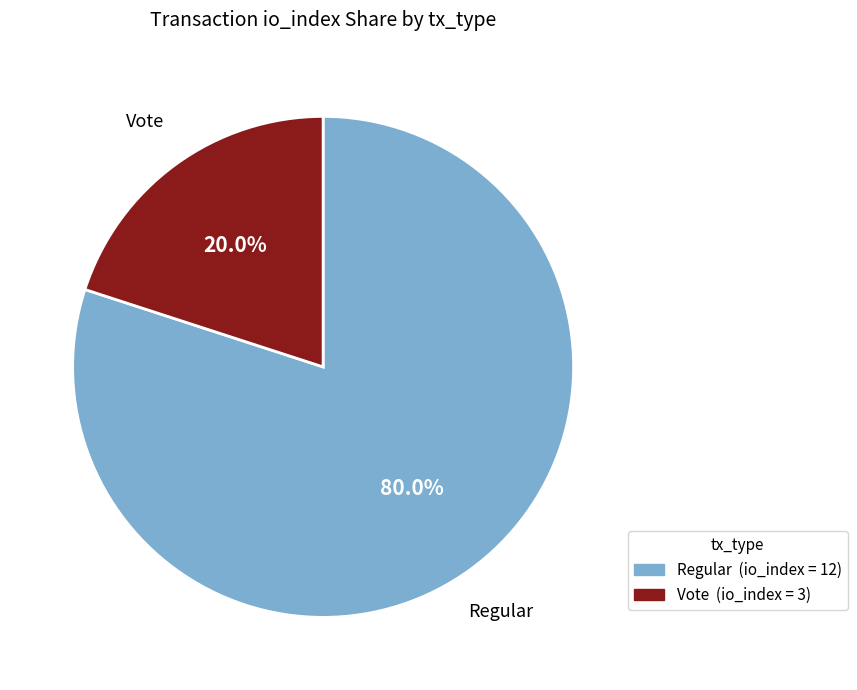

How many slices are in this pie chart?

2